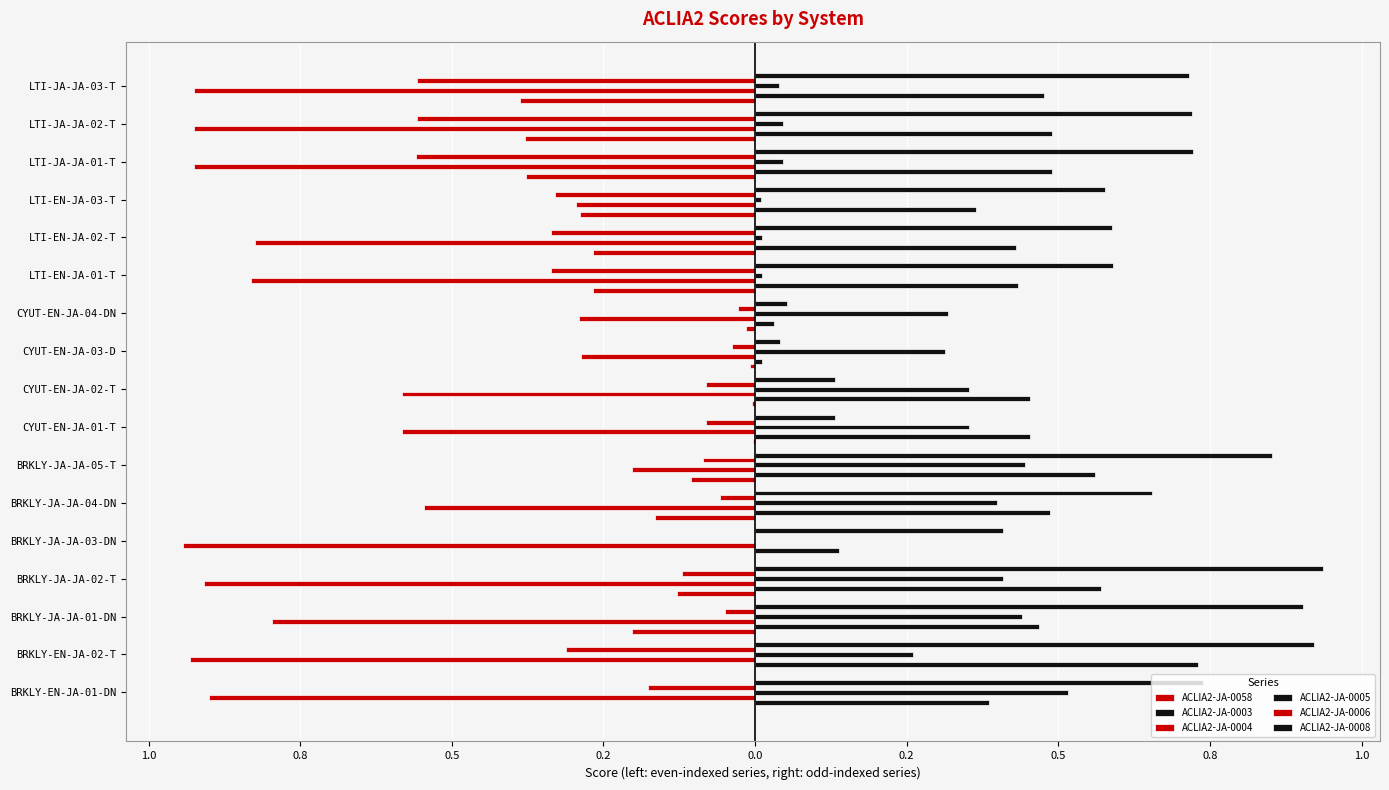

How many groups of bars are there?

17